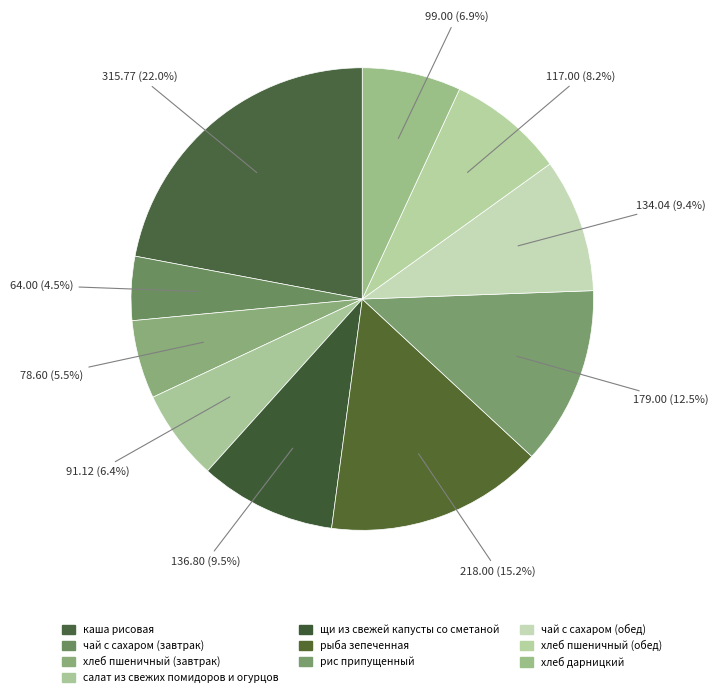

Count the number of slices in the pie.

10